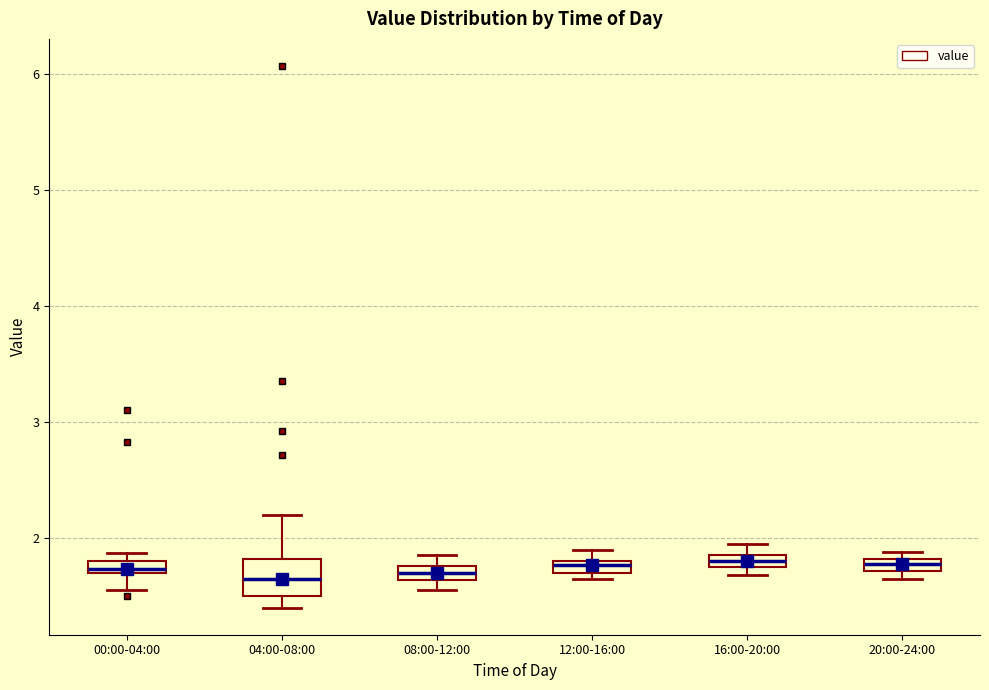

Comparing the boxes themselves (not the whiskers), which one is the tallest?

04:00-08:00